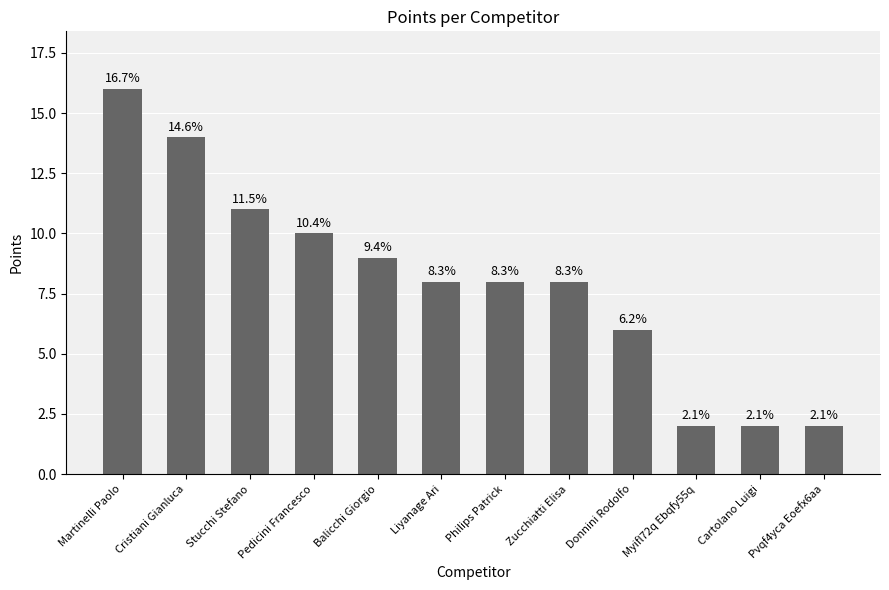

How many bars are there in total?

12